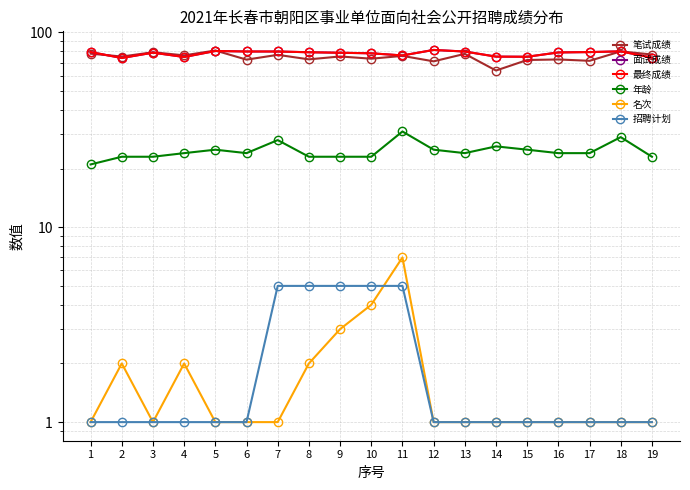

How many data points in 面试成绩 are less than 78?

6